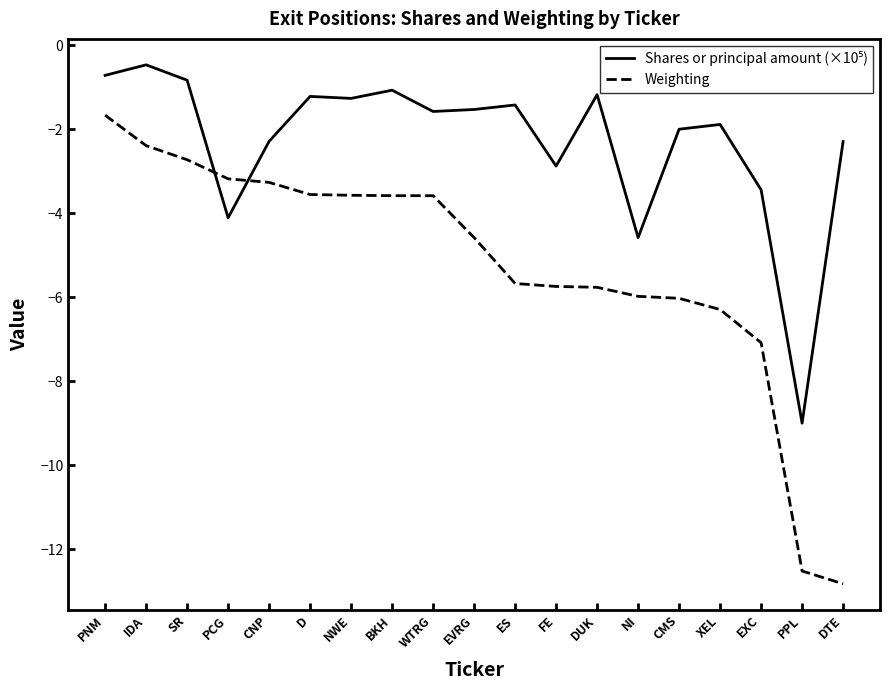

What is the approximate value of Weighting at DUK?

-5.8